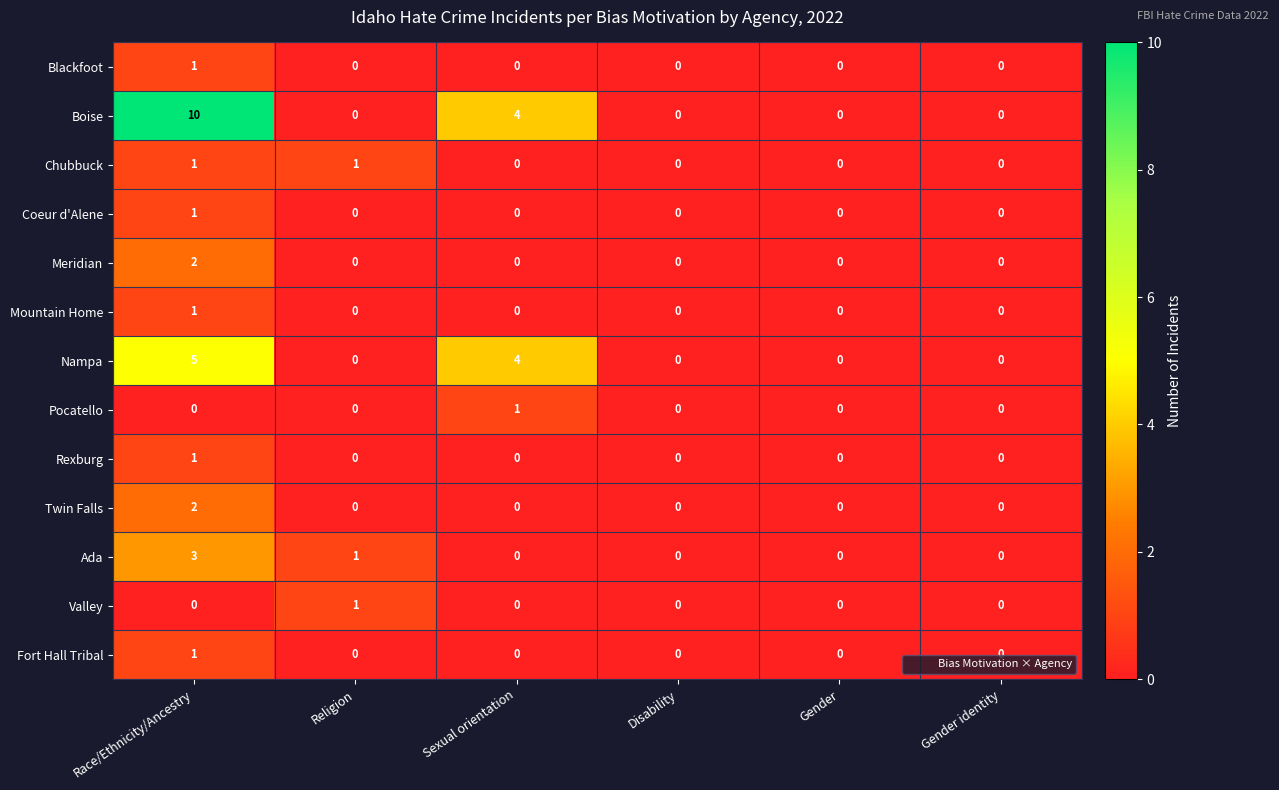

What is the total value across all series at Religion?

3